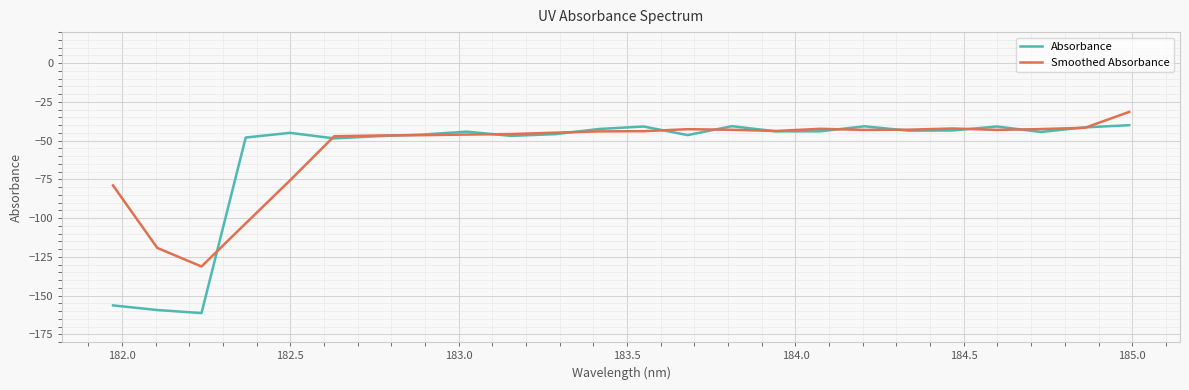

Which series has the largest range (max minus min)?

Absorbance